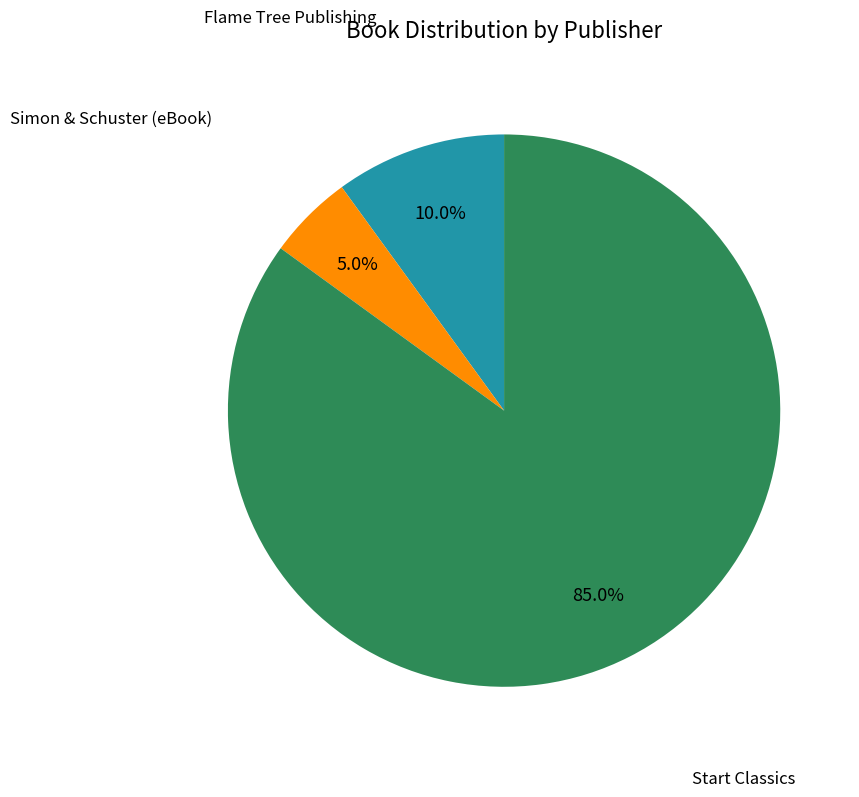

Between Simon & Schuster (eBook) and Start Classics, which is larger?

Start Classics